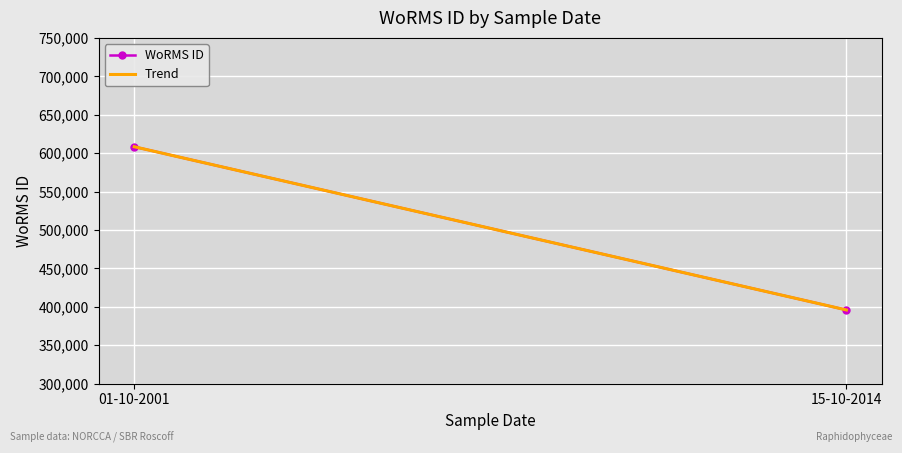

What is the total value across all series at 15-10-2014?

791978.0